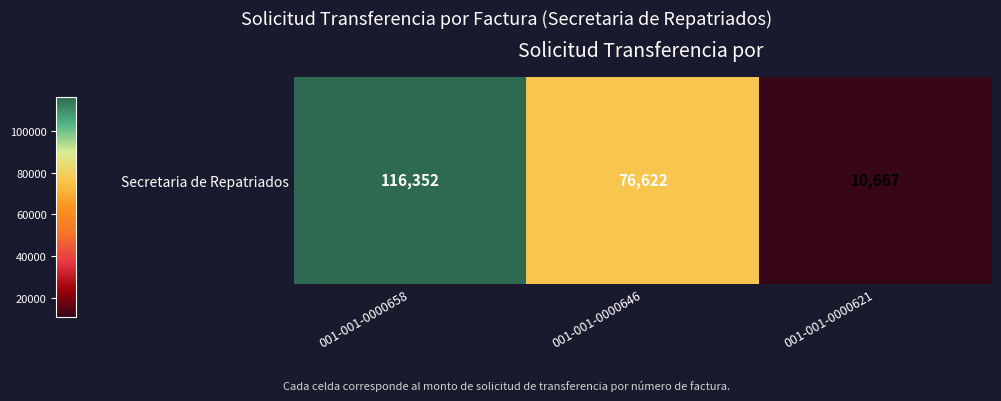

Reading right to left, transcribe all the data shown in this chart.

001-001-0000621=10667	001-001-0000646=76622	001-001-0000658=116352